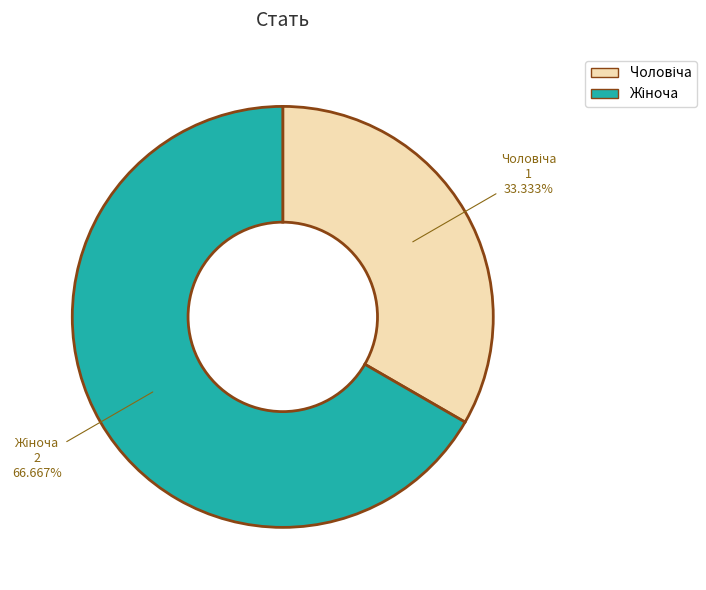

To the nearest percent, what is the average slice percentage?

50%